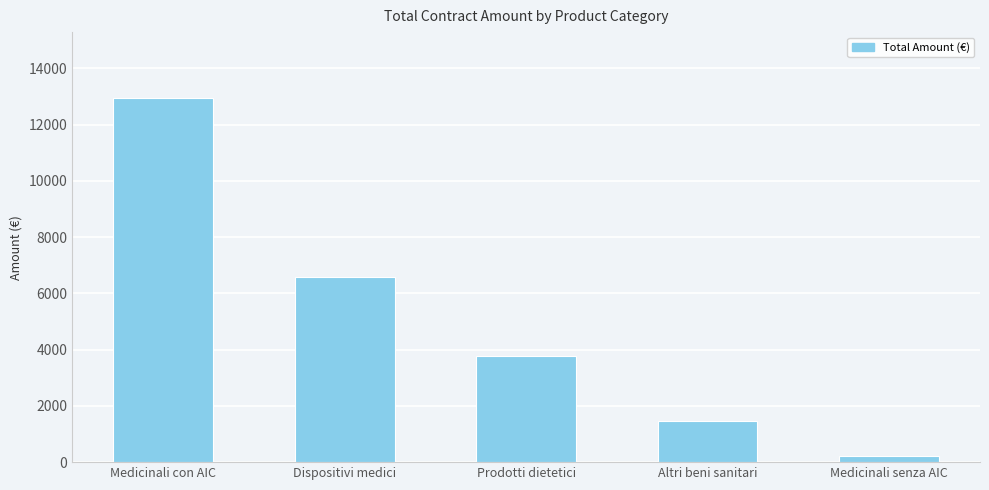

Where does the data first go above 3778?

Medicinali con AIC